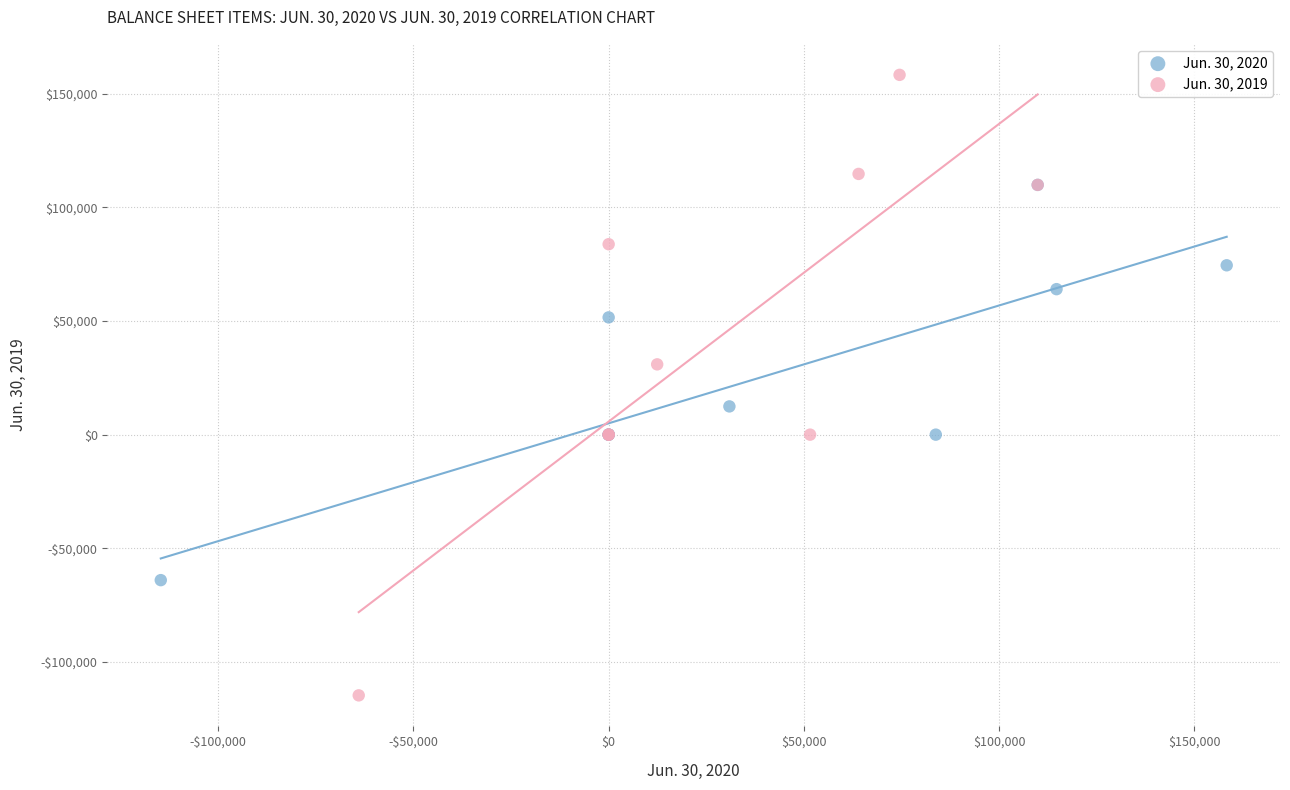

Which series has the widest spread of Y values?

Jun. 30, 2019